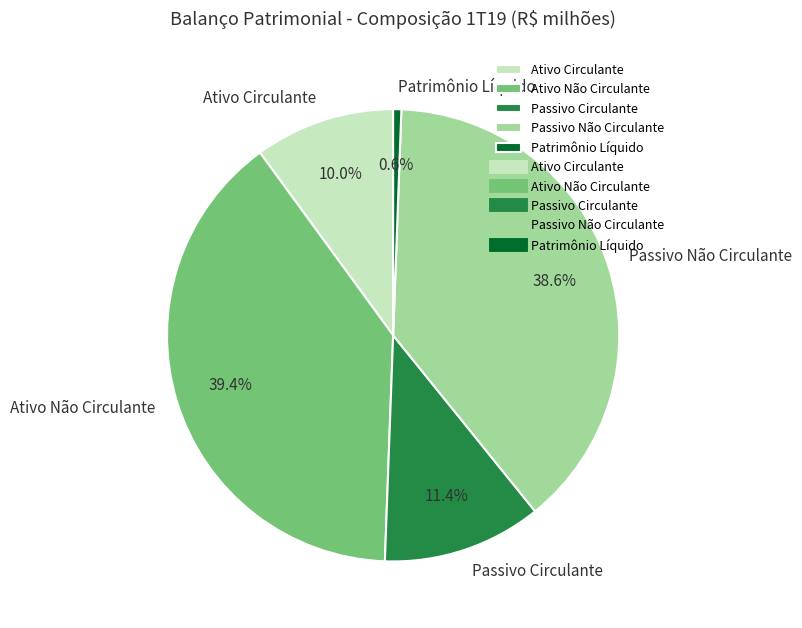

To the nearest percent, what is the difference between the Passivo Circulante and Ativo Não Circulante slice percentages?

28%